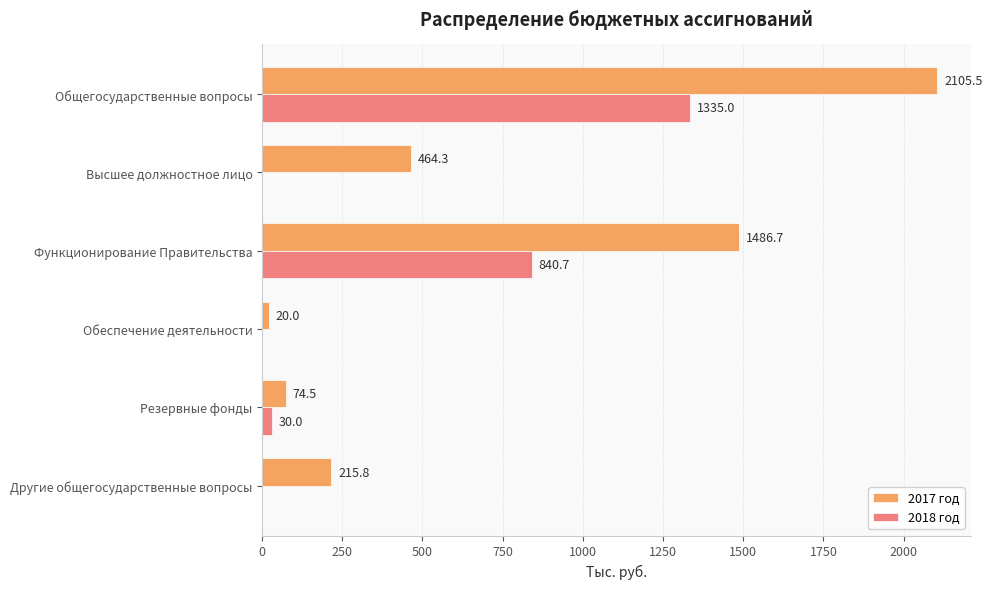

Between Функционирование Правительства and Обеспечение деятельности, which series saw the biggest shift?

2017 год